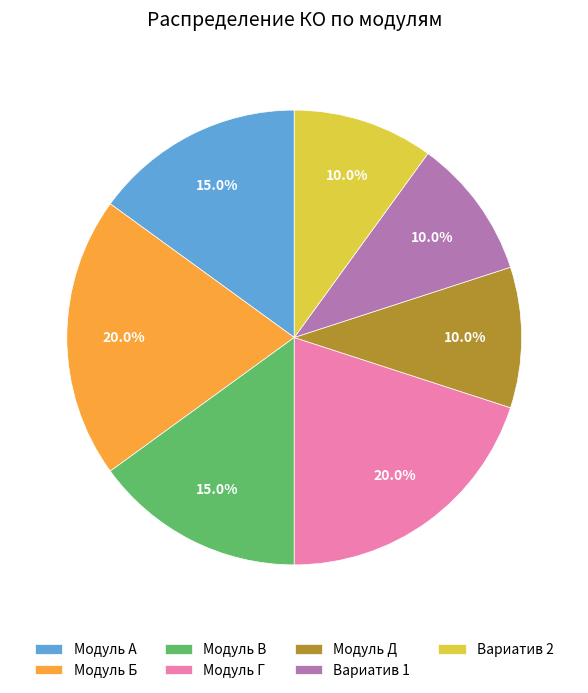

To the nearest percent, what percentage of the pie is Модуль Г?

20%